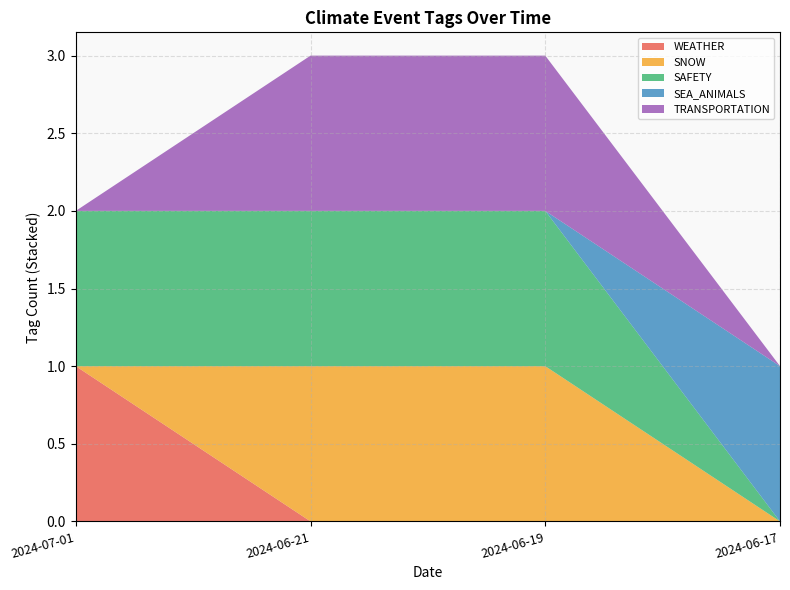

Reading left to right, transcribe all the data shown in this chart.

WEATHER: 2024-07-01=1	2024-06-21=0	2024-06-19=0	2024-06-17=0
SNOW: 2024-07-01=0	2024-06-21=1	2024-06-19=1	2024-06-17=0
SAFETY: 2024-07-01=1	2024-06-21=1	2024-06-19=1	2024-06-17=0
SEA_ANIMALS: 2024-07-01=0	2024-06-21=0	2024-06-19=0	2024-06-17=1
TRANSPORTATION: 2024-07-01=0	2024-06-21=1	2024-06-19=1	2024-06-17=0